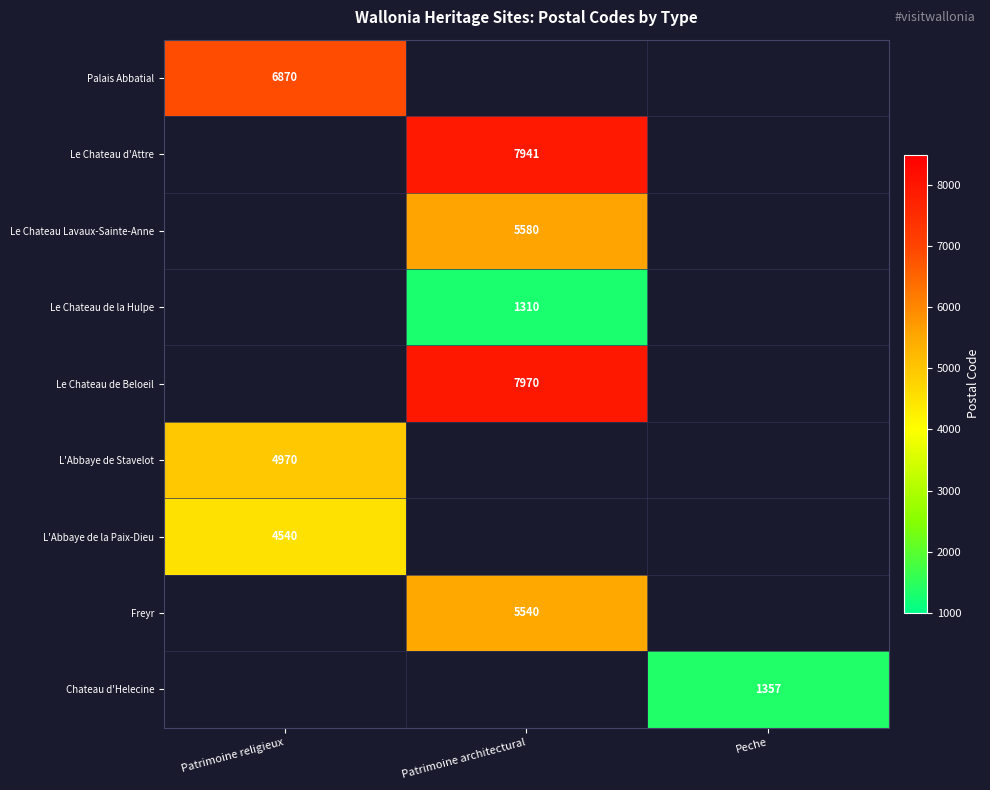

Is it true that Chateau d'Helecine equals 928 at Peche?

False